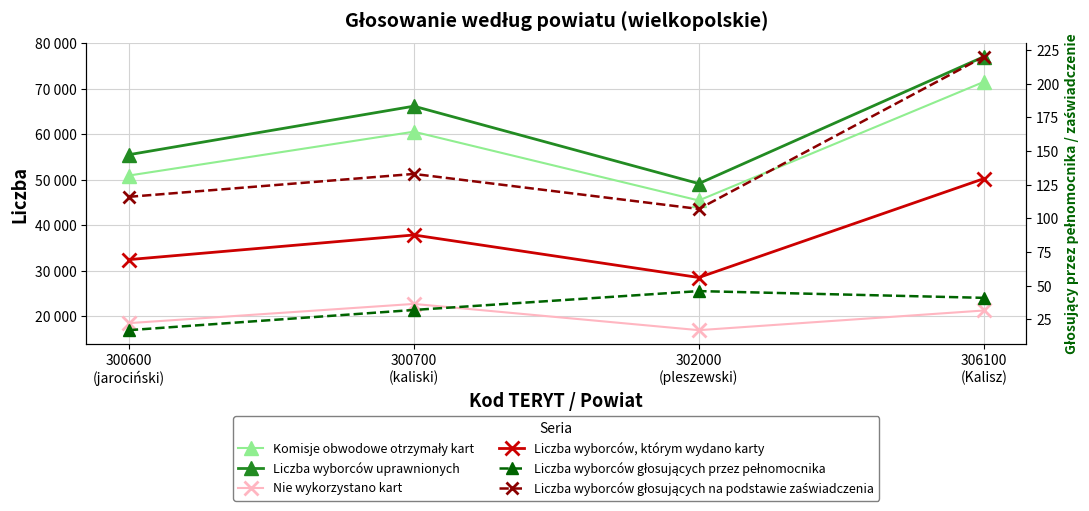

At which label is Liczba wyborców głosujących na podstawie zaświadczenia closest to 163?

300700
(kaliski)